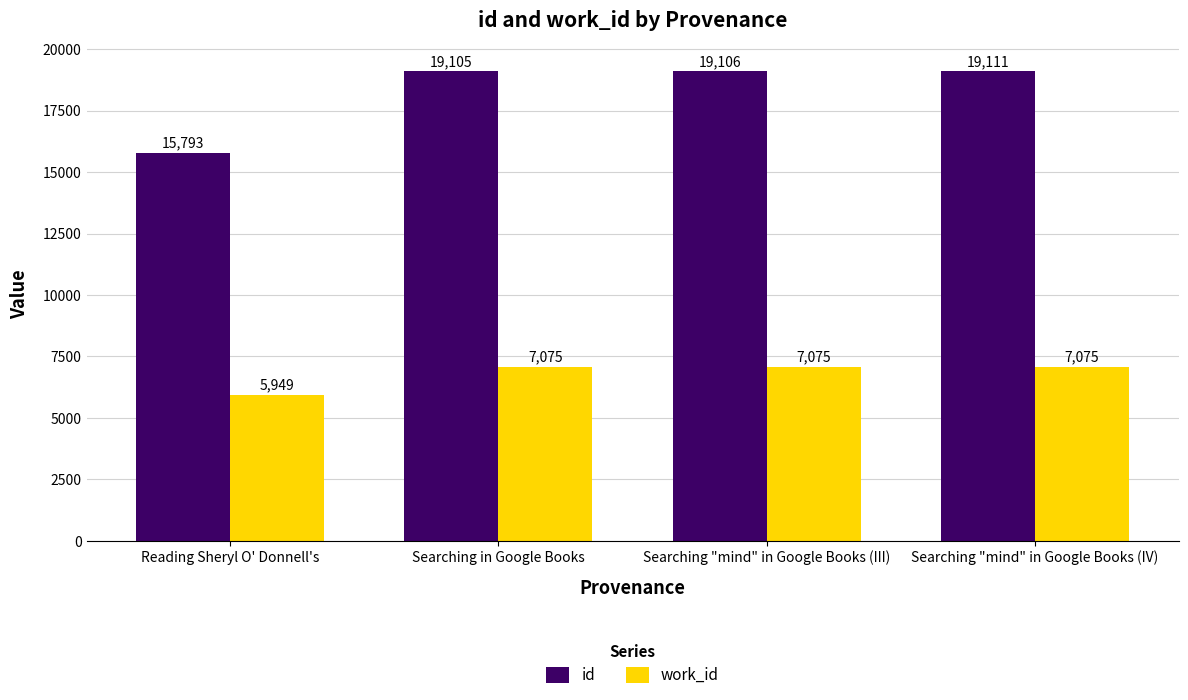

What is the average value of the id series?

18279